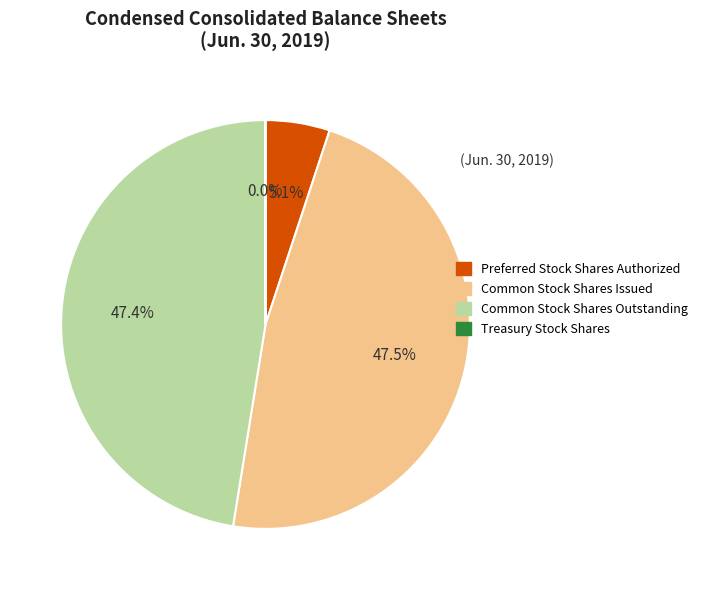

Do Common Stock Shares Issued and Preferred Stock Shares Authorized together represent more than half of the pie?

Yes